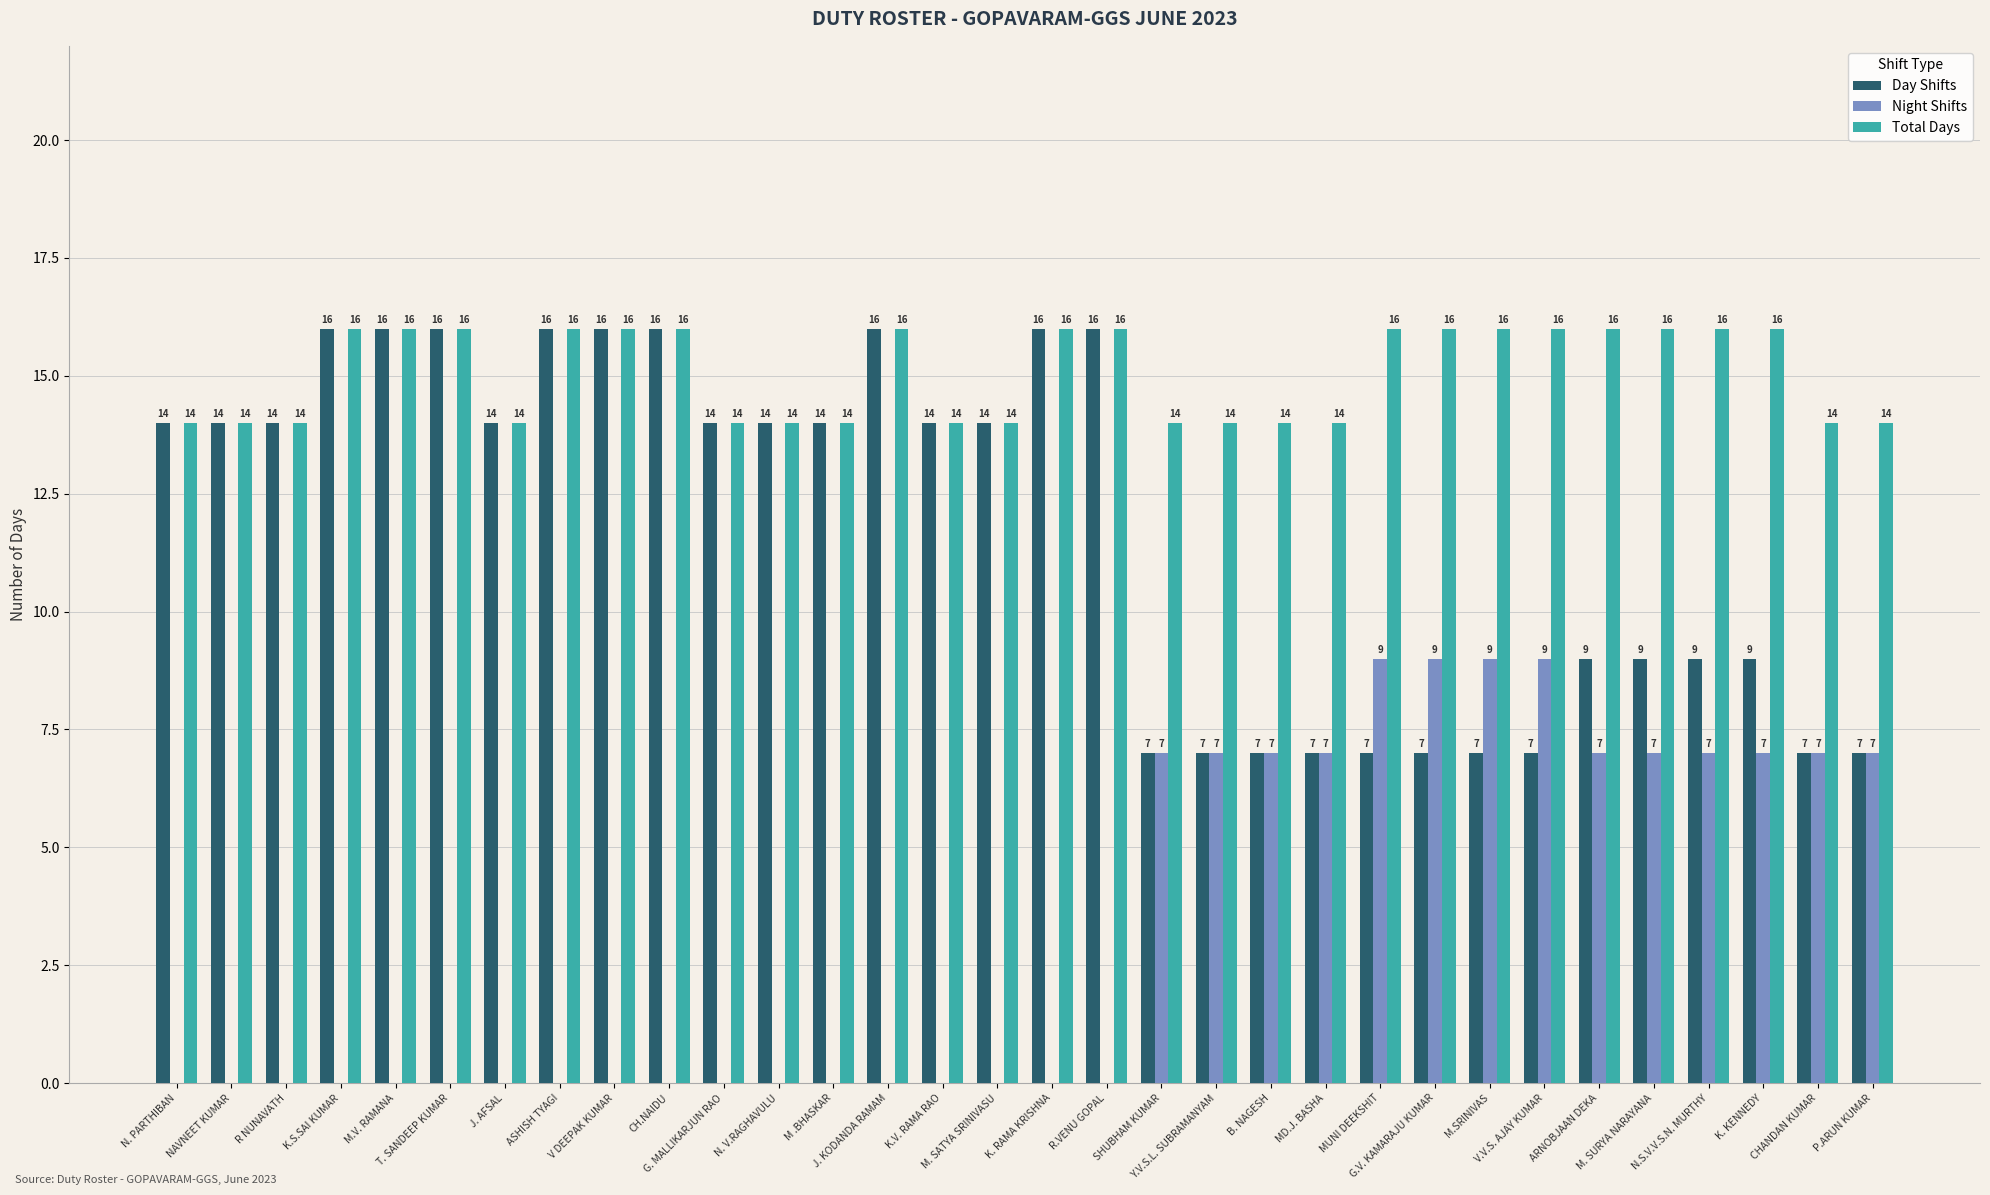

Which series has the largest total across all categories?

Total Days